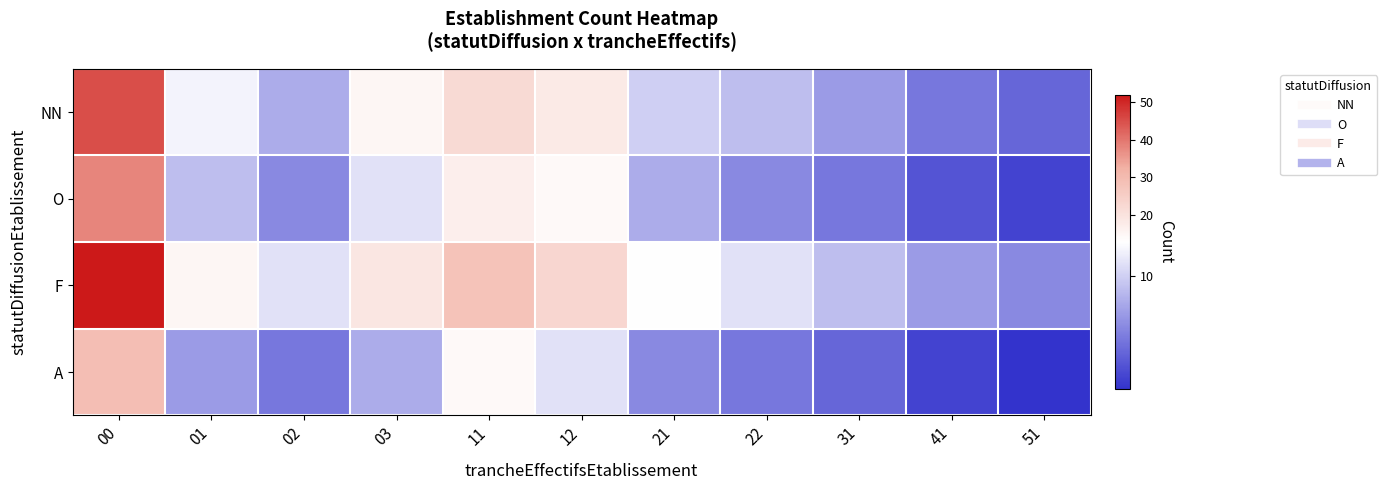

Reading left to right, what are all the values shown in this chart?

NN: 00=45	01=12	02=8	03=15	11=22	12=18	21=10	22=9	31=7	41=5	51=4
O: 00=38	01=9	02=6	03=11	11=17	12=14	21=8	22=6	31=5	41=3	51=2
F: 00=52	01=15	02=11	03=19	11=28	12=23	21=13	22=11	31=9	41=7	51=6
A: 00=29	01=7	02=5	03=8	11=14	12=11	21=6	22=5	31=4	41=2	51=1